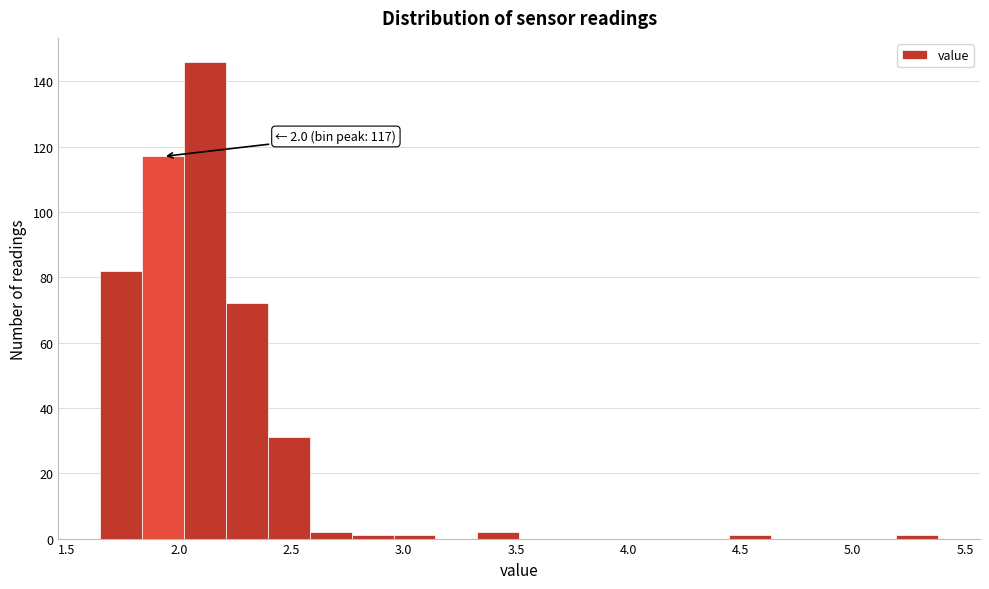

Read against the x-axis, roughly where is the centre of the tallest bar?

2.10